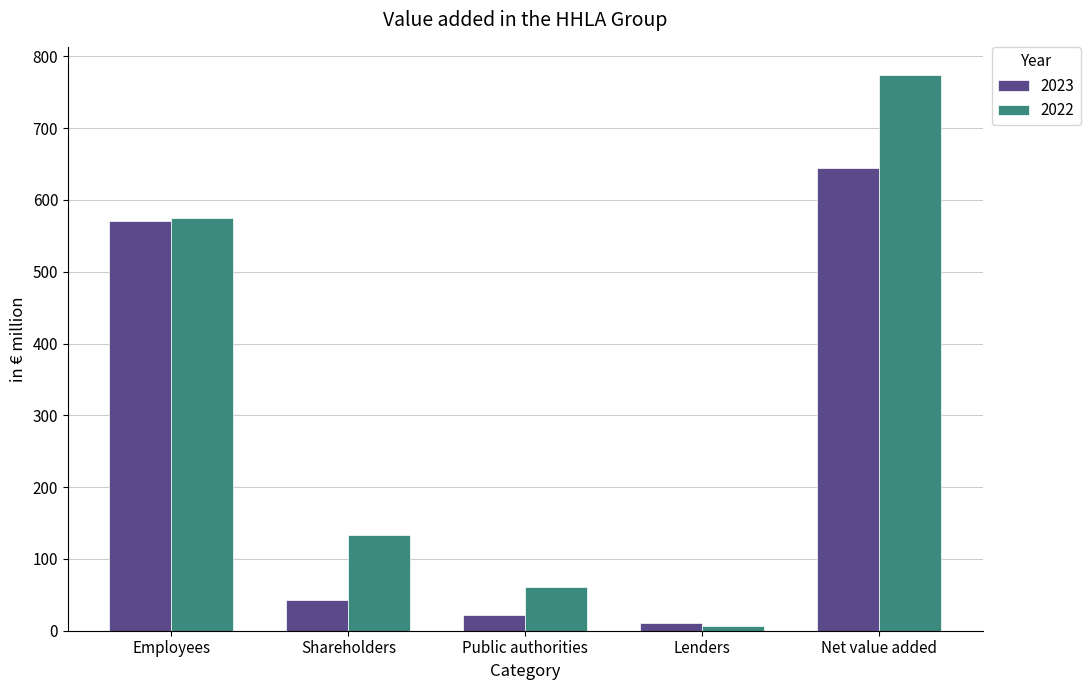

What are all the series names shown in the legend?

2023, 2022